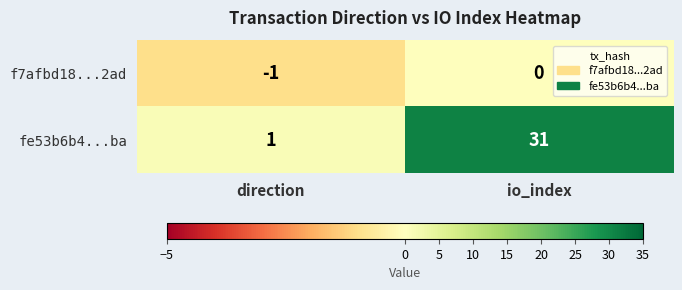

Which series has the widest spread of values?

fe53b6b4...ba